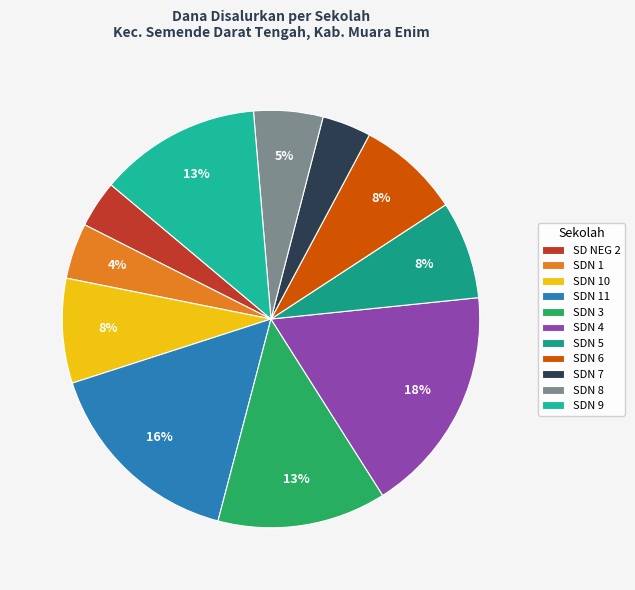

Count the number of slices in the pie.

11